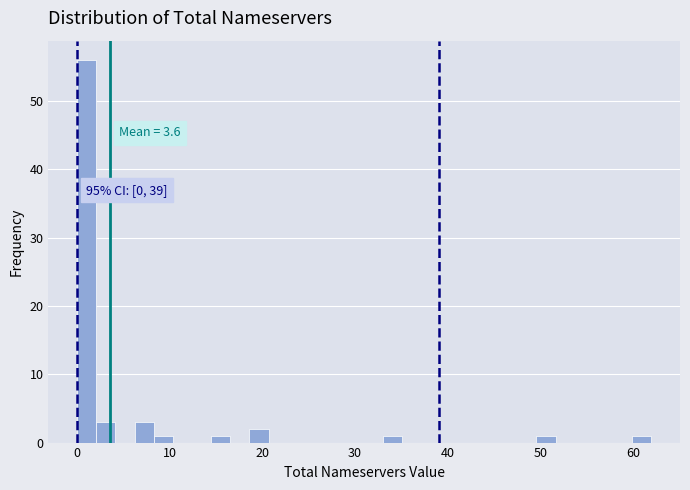

Around what value on the x-axis is the tallest bar? Give the approximate position of its centre, as read against the axis.

1